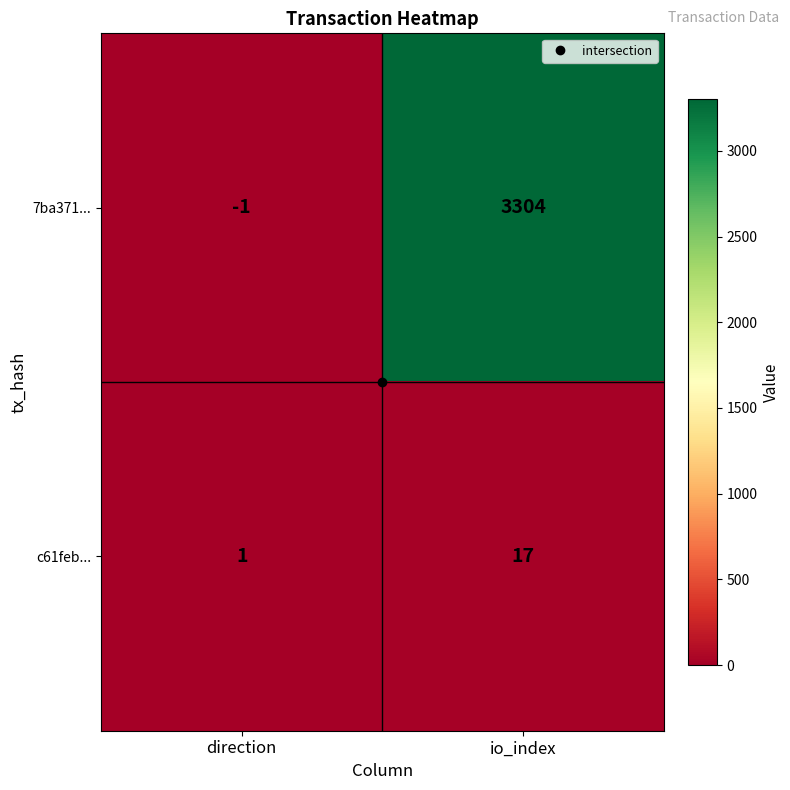

What is the maximum value for 7ba371...?

3304